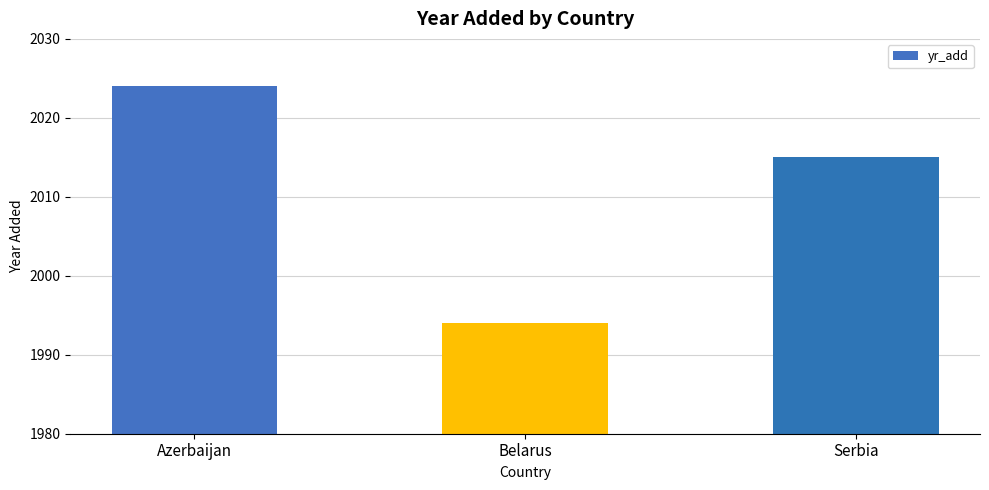

Reading left to right, extract all data points from this chart.

2024	1994	2015